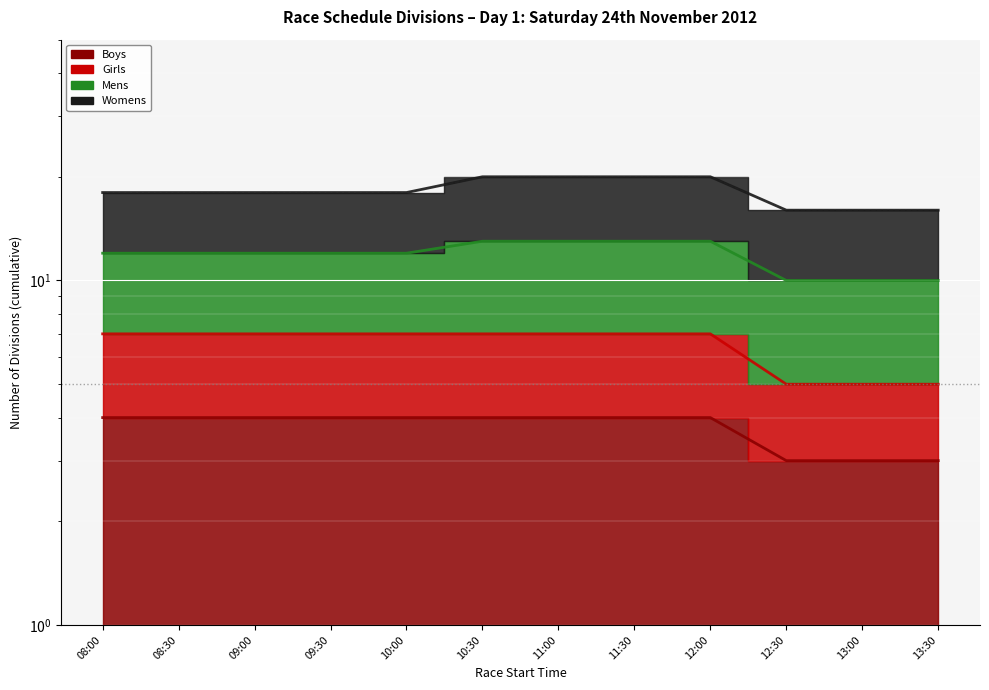

What is the label of the 6th point from the right?

11:00